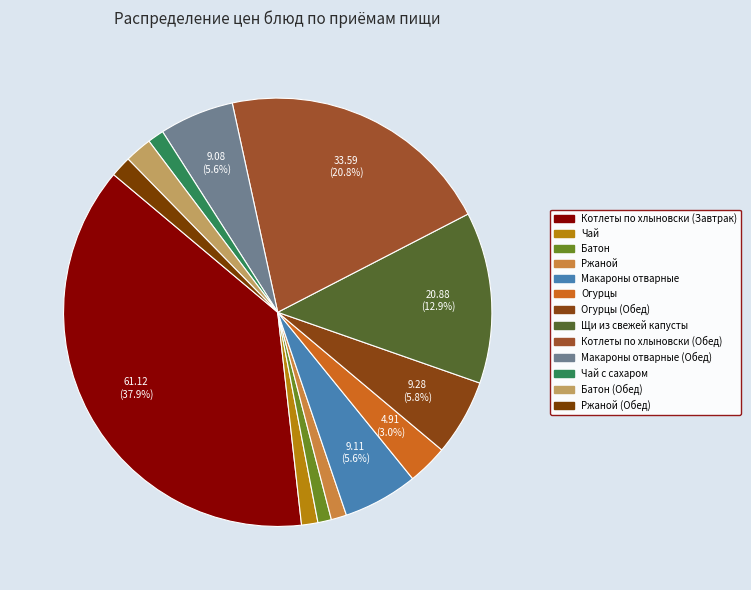

Count the number of slices in the pie.

13